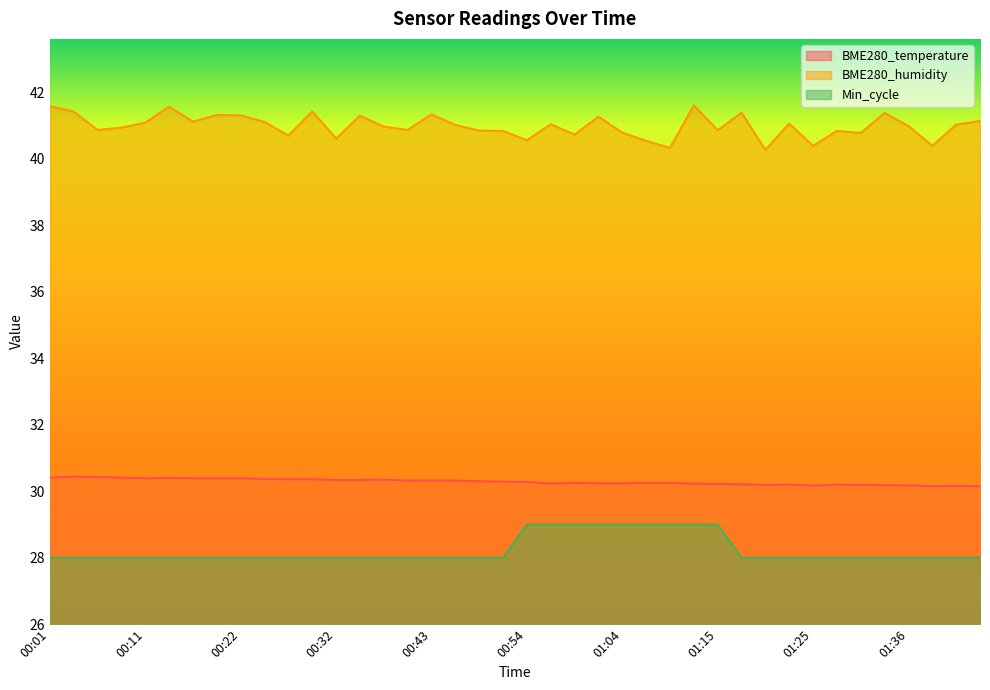

Reading left to right, what are all the values shown in this chart?

BME280_temperature: 00:01=30.4	00:03=30.4	00:06=30.4	00:08=30.4	00:11=30.4	00:13=30.4	00:16=30.4	00:19=30.4	00:22=30.4	00:24=30.4	00:27=30.4	00:29=30.4	00:32=30.3	00:35=30.3	00:38=30.4	00:40=30.3	00:43=30.3	00:46=30.3	00:48=30.3	00:51=30.3	00:54=30.3	00:57=30.2	00:59=30.2	01:01=30.2	01:04=30.2	01:06=30.2	01:09=30.2	01:12=30.2	01:15=30.2	01:17=30.2	01:20=30.2	01:23=30.2	01:25=30.2	01:28=30.2	01:31=30.2	01:33=30.2	01:36=30.2	01:38=30.1	01:41=30.2	01:43=30.1
BME280_humidity: 00:01=41.6	00:03=41.4	00:06=40.9	00:08=40.9	00:11=41.1	00:13=41.6	00:16=41.1	00:19=41.3	00:22=41.3	00:24=41.1	00:27=40.7	00:29=41.4	00:32=40.6	00:35=41.3	00:38=41.0	00:40=40.9	00:43=41.3	00:46=41.0	00:48=40.9	00:51=40.8	00:54=40.6	00:57=41.0	00:59=40.7	01:01=41.3	01:04=40.8	01:06=40.5	01:09=40.3	01:12=41.6	01:15=40.9	01:17=41.4	01:20=40.3	01:23=41.1	01:25=40.4	01:28=40.8	01:31=40.8	01:33=41.4	01:36=41.0	01:38=40.4	01:41=41.0	01:43=41.1
Min_cycle: 00:01=28.0	00:03=28.0	00:06=28.0	00:08=28.0	00:11=28.0	00:13=28.0	00:16=28.0	00:19=28.0	00:22=28.0	00:24=28.0	00:27=28.0	00:29=28.0	00:32=28.0	00:35=28.0	00:38=28.0	00:40=28.0	00:43=28.0	00:46=28.0	00:48=28.0	00:51=28.0	00:54=29.0	00:57=29.0	00:59=29.0	01:01=29.0	01:04=29.0	01:06=29.0	01:09=29.0	01:12=29.0	01:15=29.0	01:17=28.0	01:20=28.0	01:23=28.0	01:25=28.0	01:28=28.0	01:31=28.0	01:33=28.0	01:36=28.0	01:38=28.0	01:41=28.0	01:43=28.0